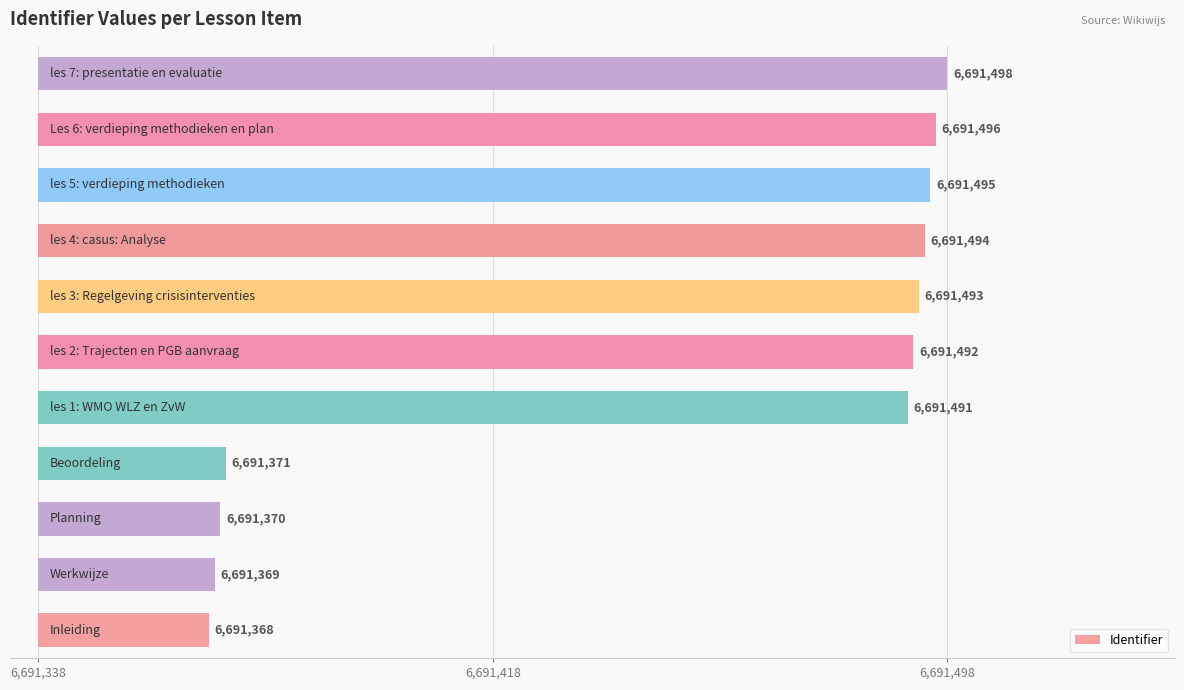

What is the difference between the values at 6 and 3?

122